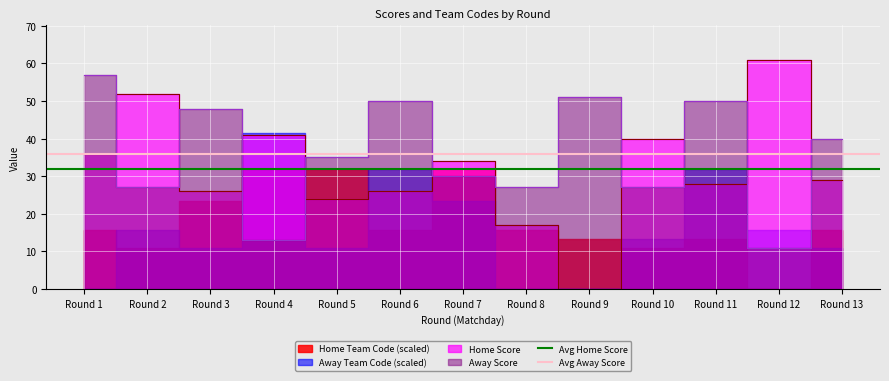

Is the value of Avg Away Score at Round 2 greater than the value of Avg Home Score at Round 2?

Yes